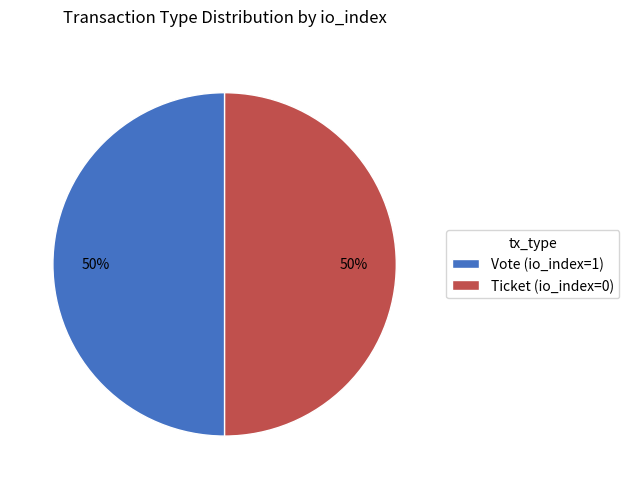

Do Vote and Ticket together represent more than half of the pie?

Yes